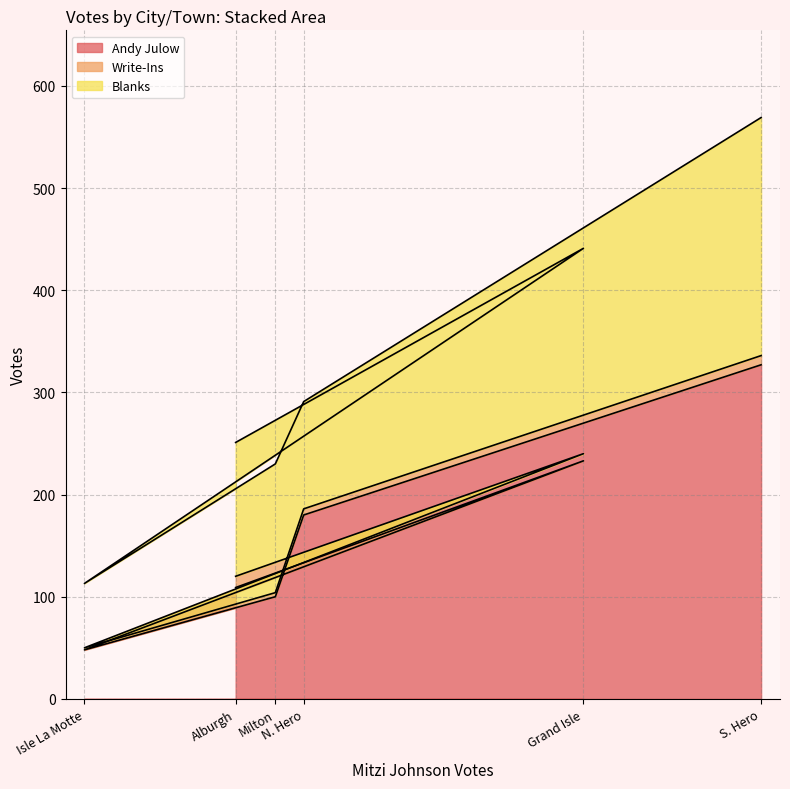

What are all the series names shown in the legend?

Andy Julow, Write-Ins, Blanks